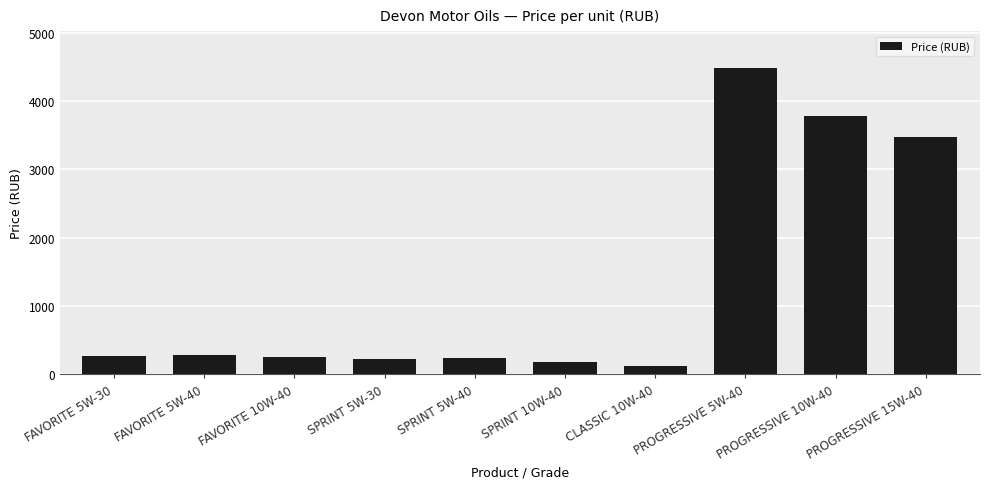

What is the ratio of the value at SPRINT 5W-40 to the value at CLASSIC 10W-40?

1.8